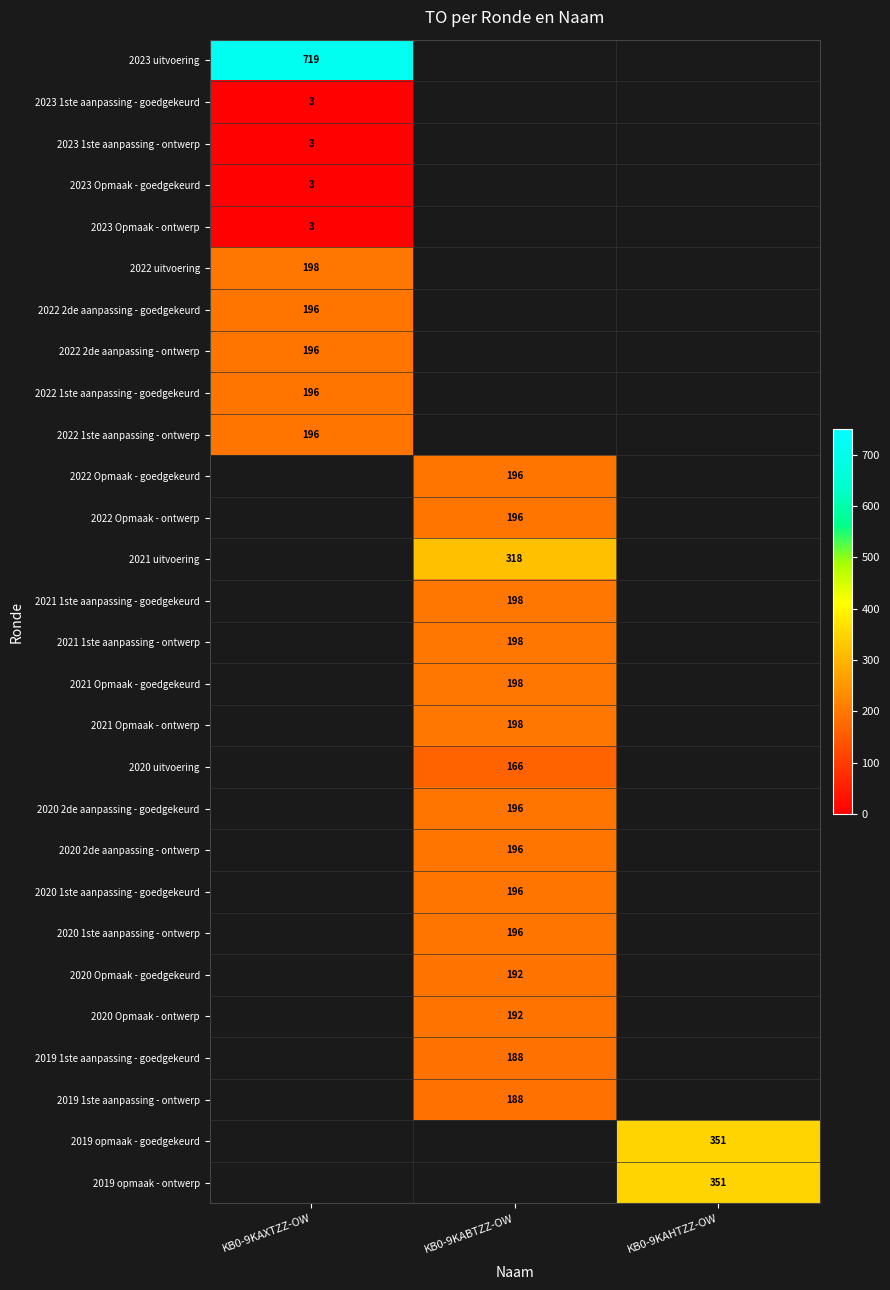

Is it true that 2020 1ste aanpassing - goedgekeurd equals 49 at KB0-9KABTZZ-OW?

False